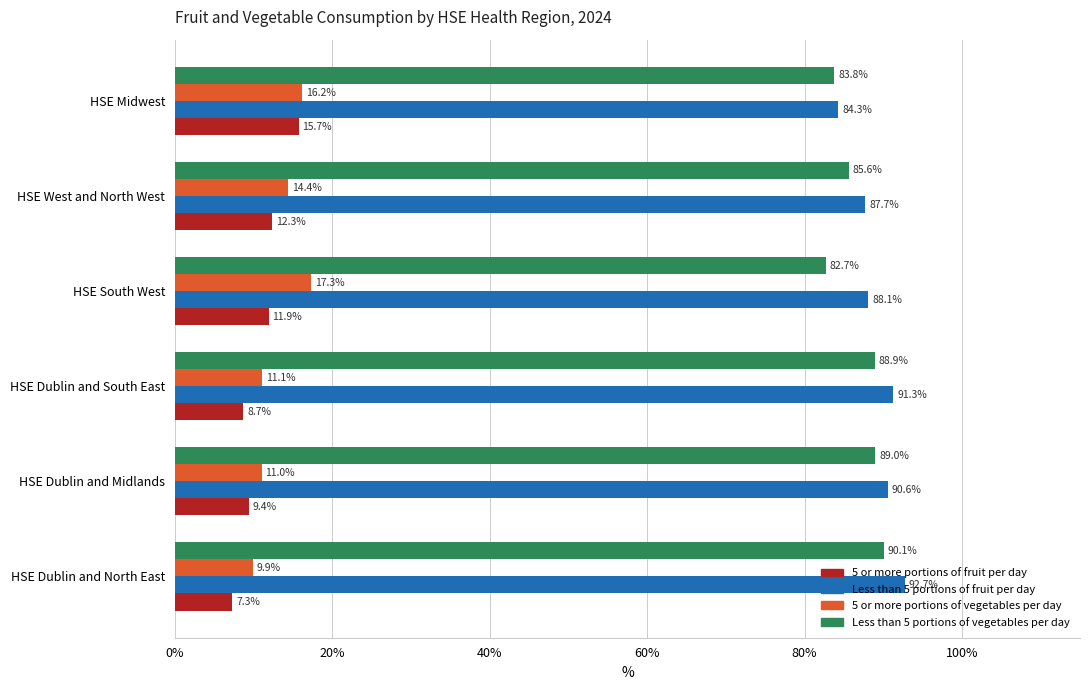

What is the difference between the second highest and second lowest values in the Less than 5 portions of vegetables per day series?

5.2